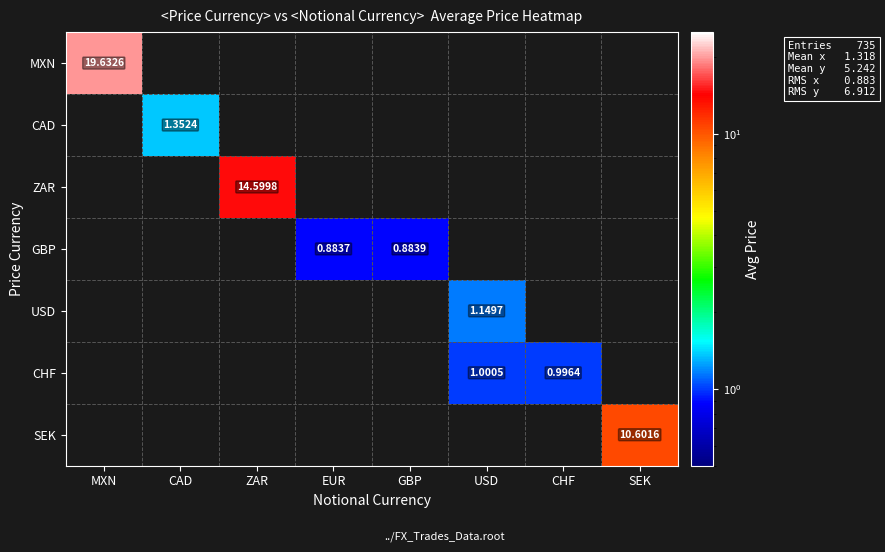

Count the number of categories in the chart.

8